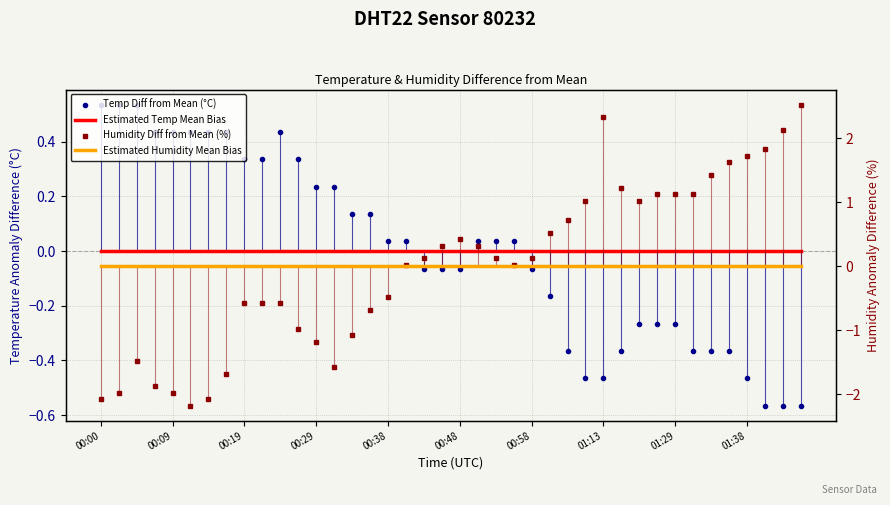

What are all the series names shown in the legend?

Temp Diff from Mean (°C), Estimated Temp Mean Bias, Humidity Diff from Mean (%), Estimated Humidity Mean Bias